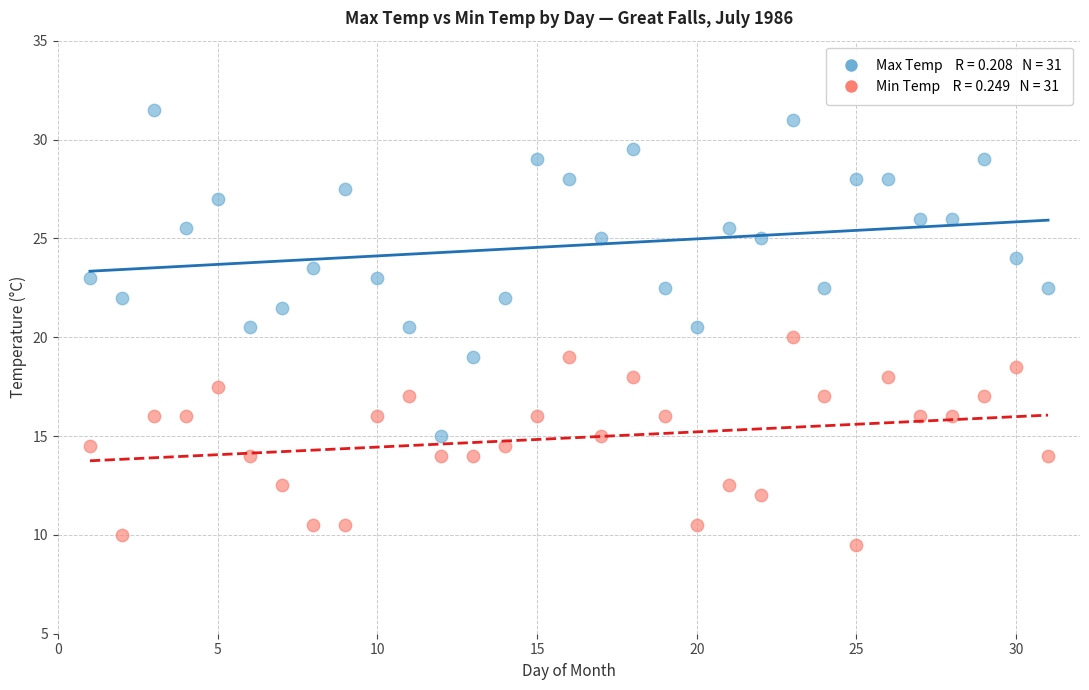

Across all data points, what is the range of Y values (max minus min)?

22.0